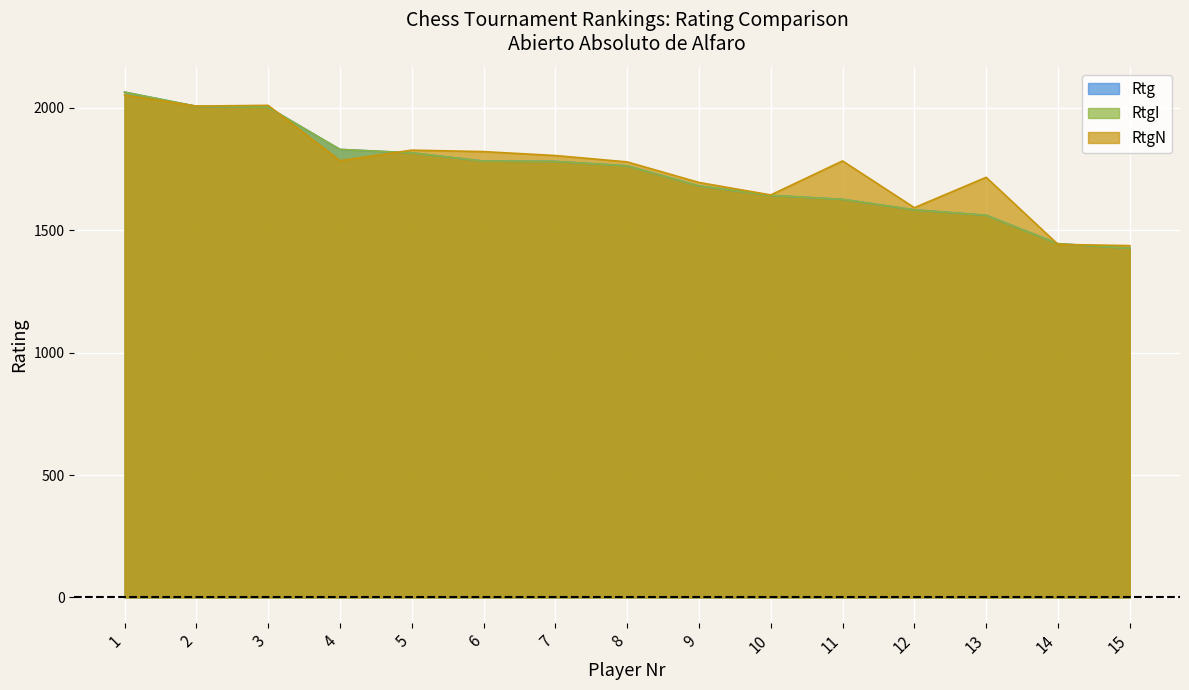

True or false: RtgI and Rtg cross at least once.

False